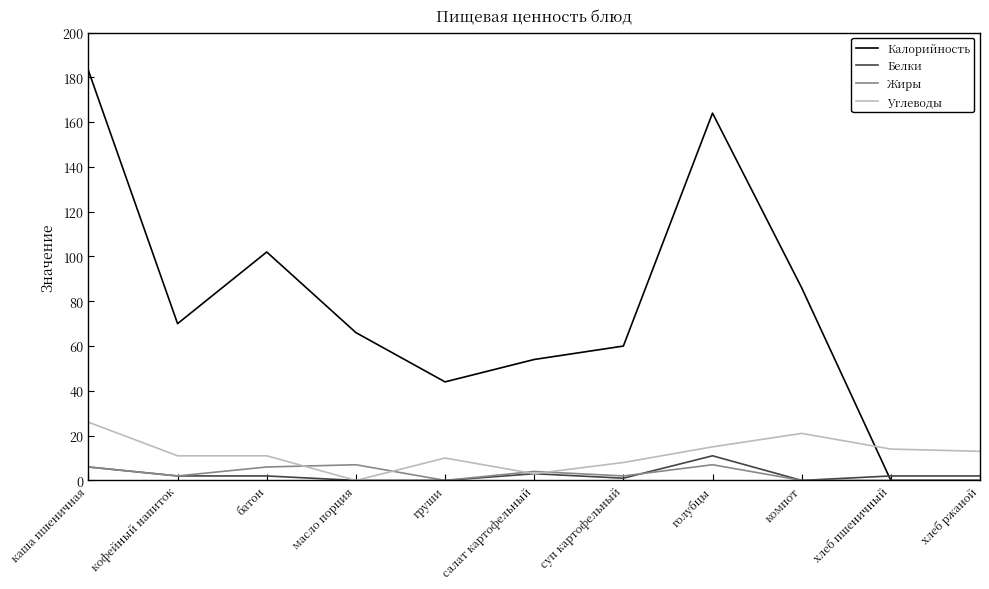

Is the value of Белки at голубцы greater than the value of Калорийность at батон?

No